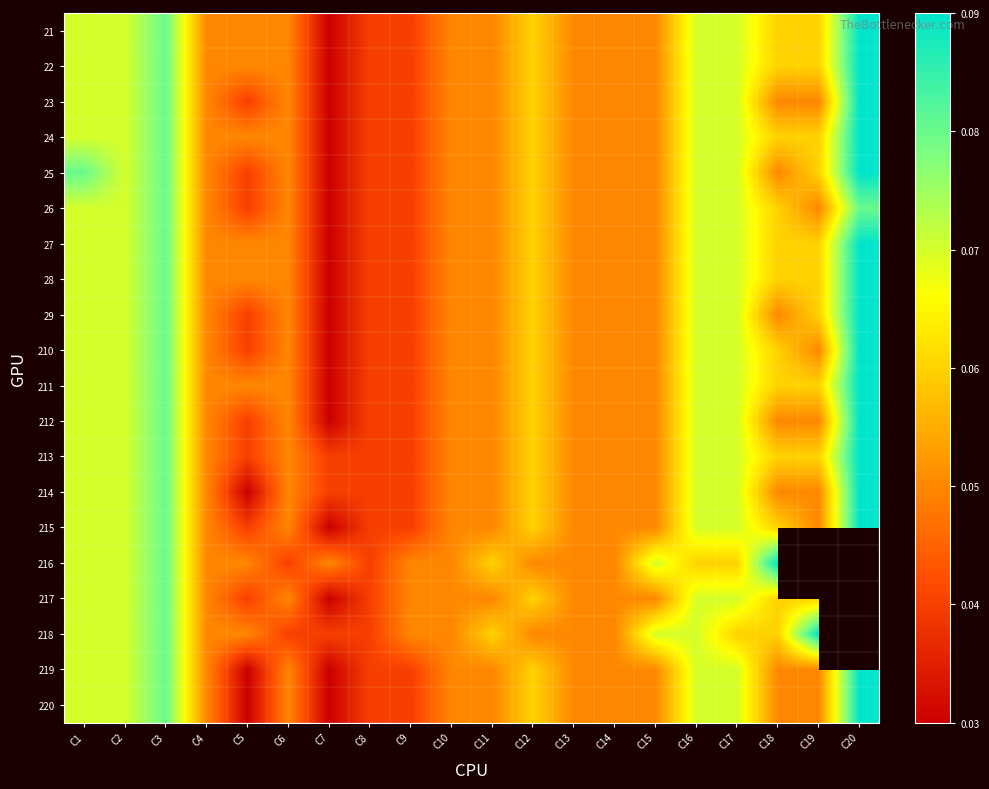

What is the sum of the 210 values at C9 and C3?

0.1